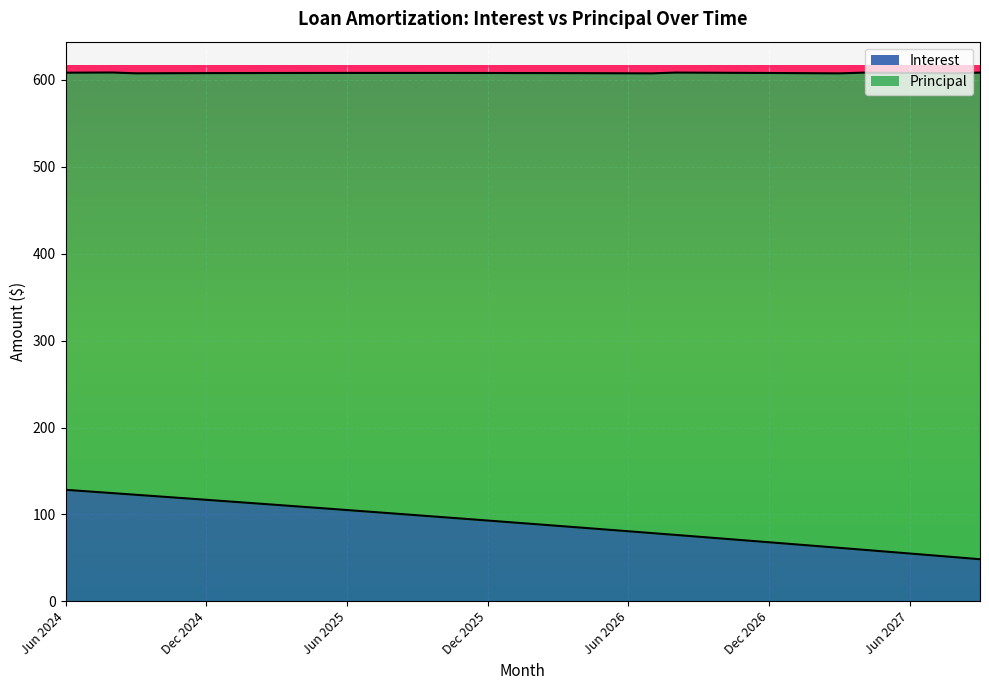

What position from the left is Aug 2026?

27